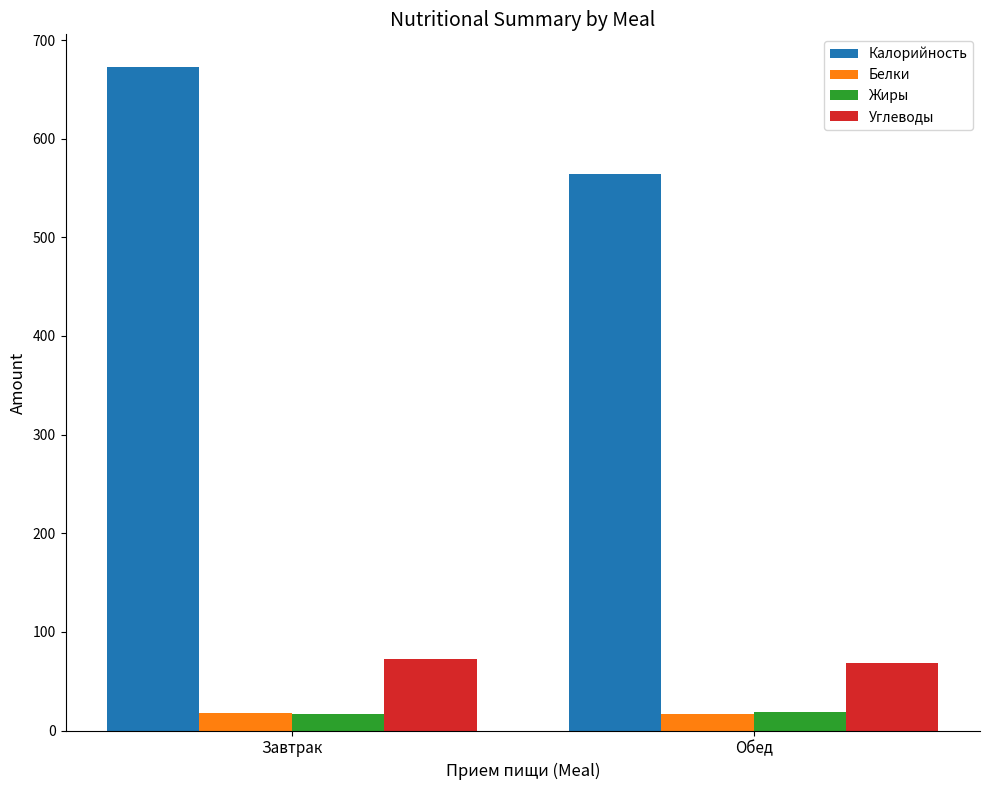

What is the lowest value of the Углеводы series?

68.8